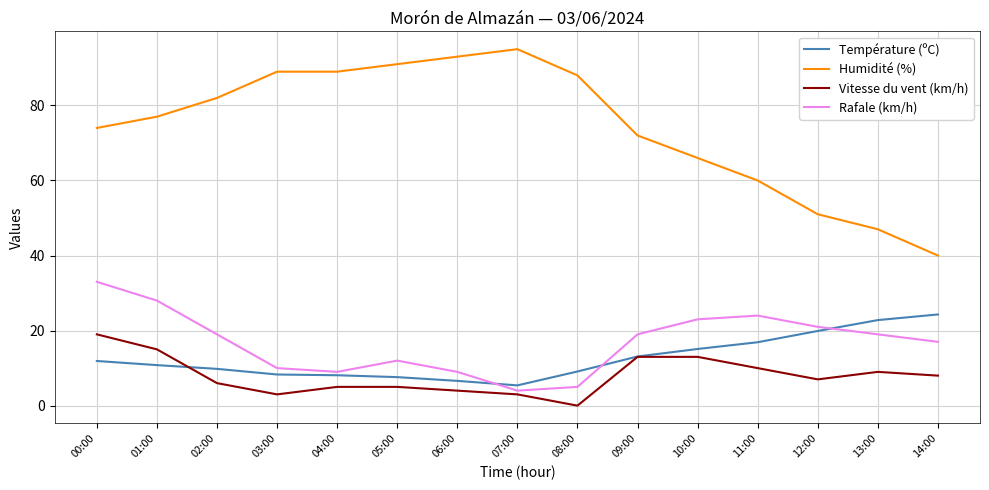

What value does the Vitesse du vent (km/h) series have at 12:00?

7.0